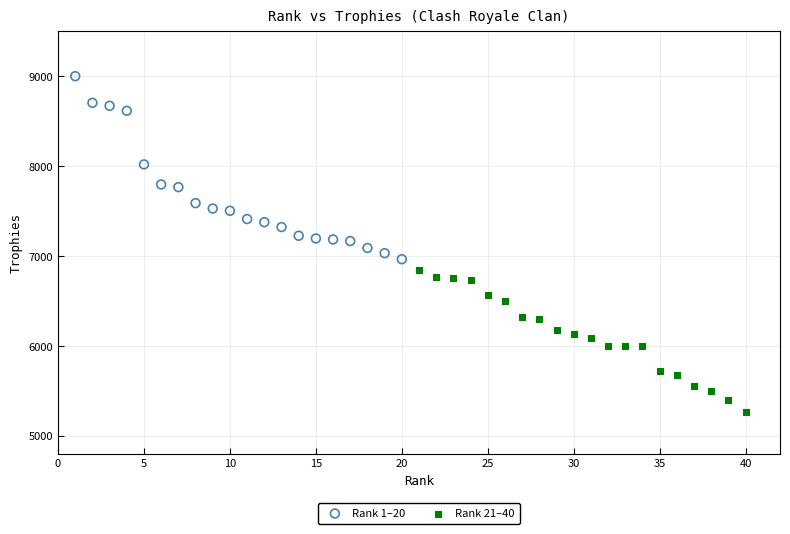

Which series contains the highest Y value?

Rank 1–20